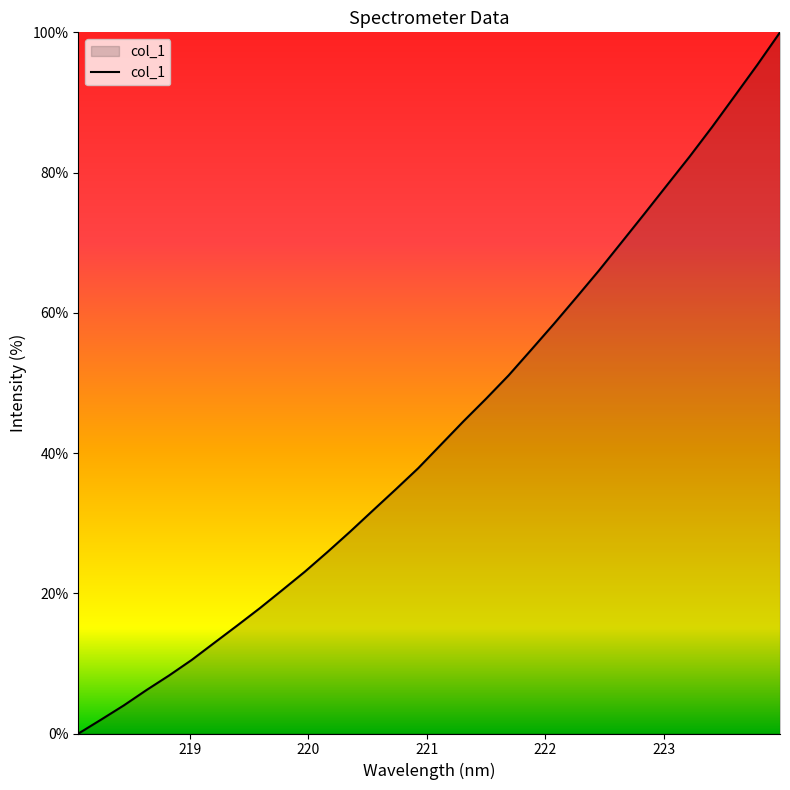

What is the difference between the maximum and minimum values?

100.0